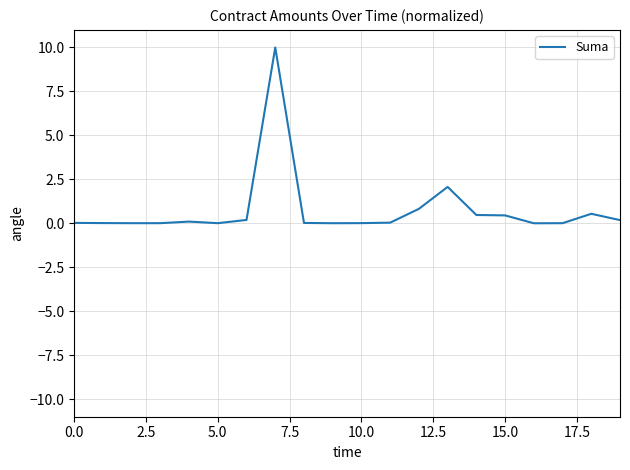

What is the maximum value shown in the chart?

10.0